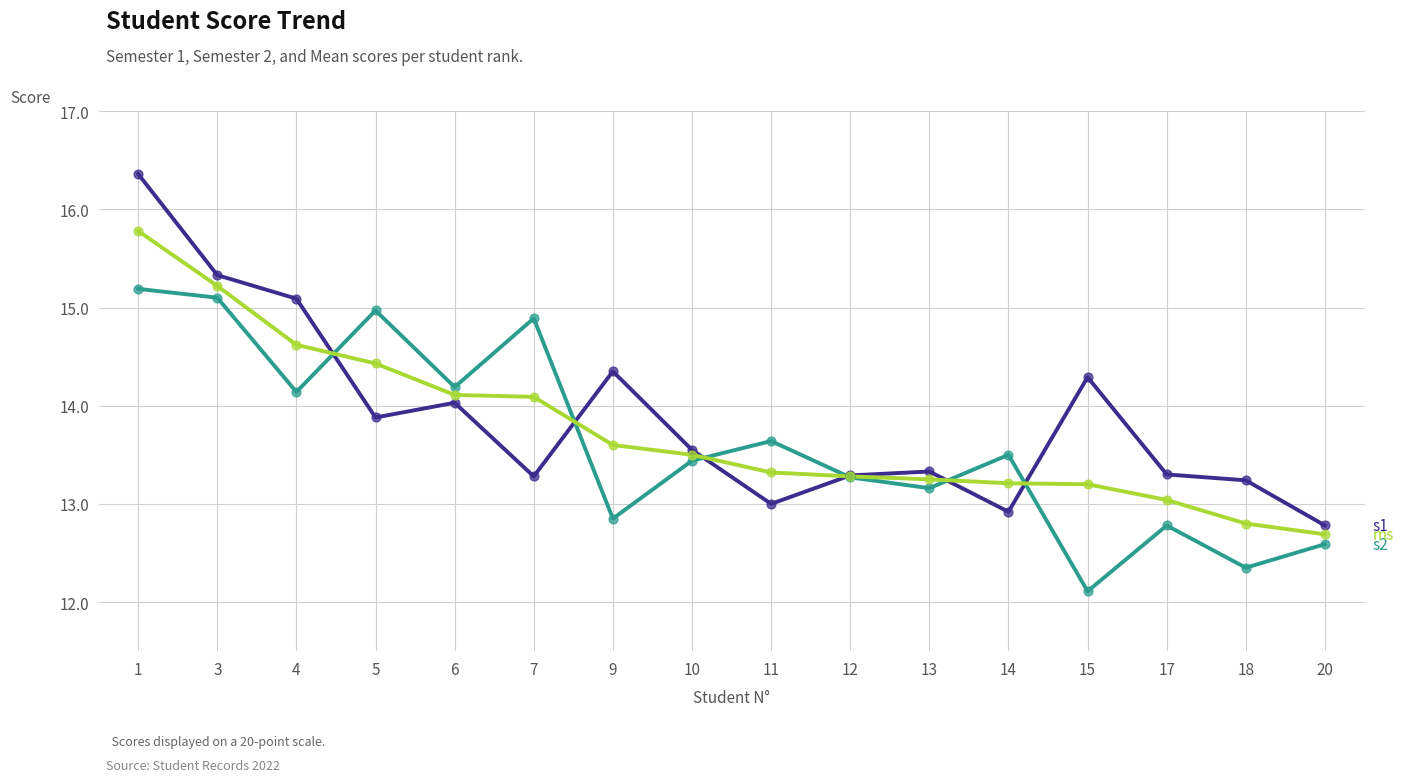

What is the spread (max minus min) of values at 1?

1.2